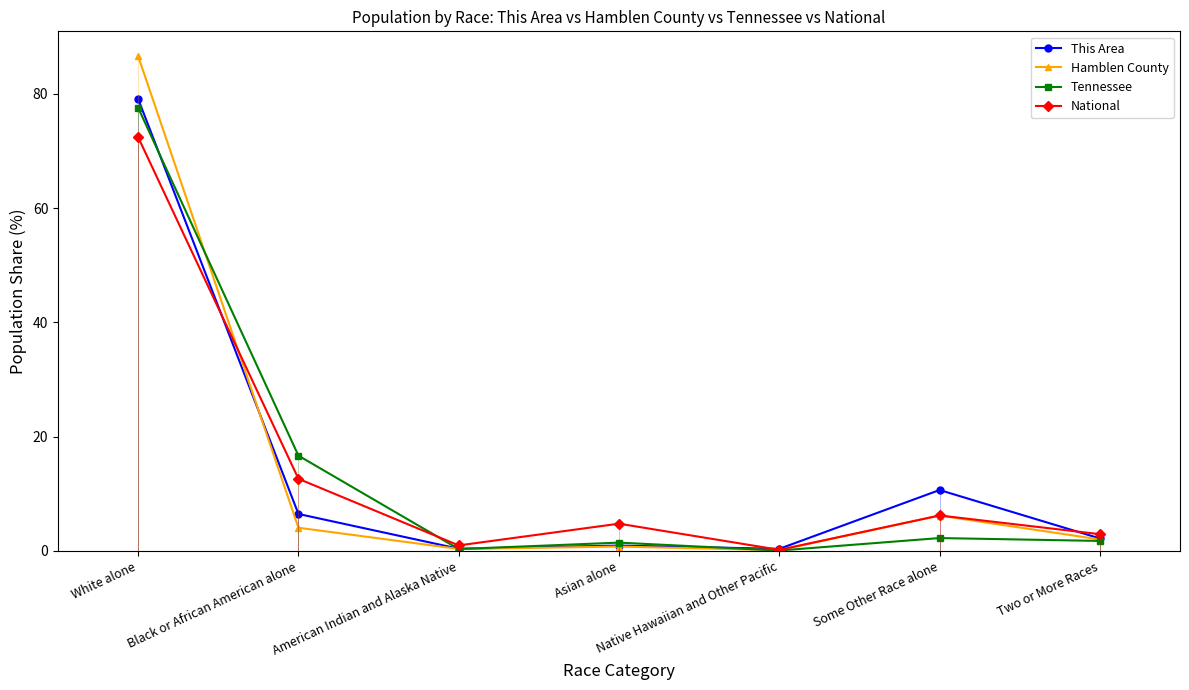

How many data points in Hamblen County are above 1?

4